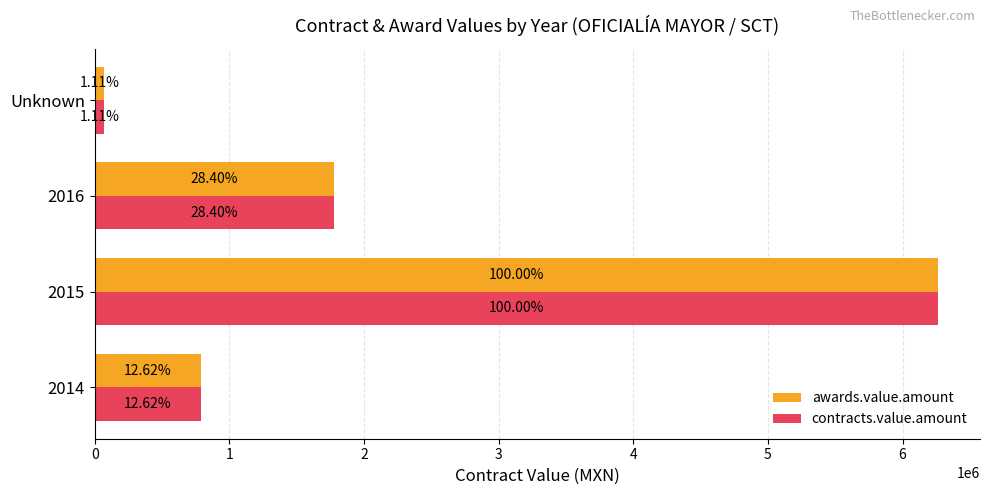

What are all the series names shown in the legend?

awards.value.amount, contracts.value.amount